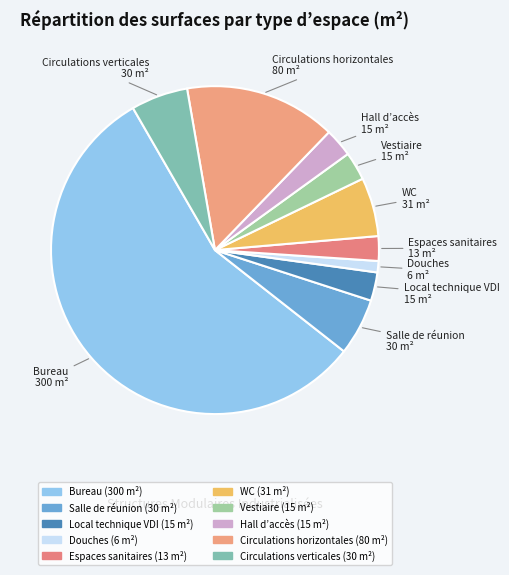

To the nearest percent, what portion does Circulations verticales represent?

6%